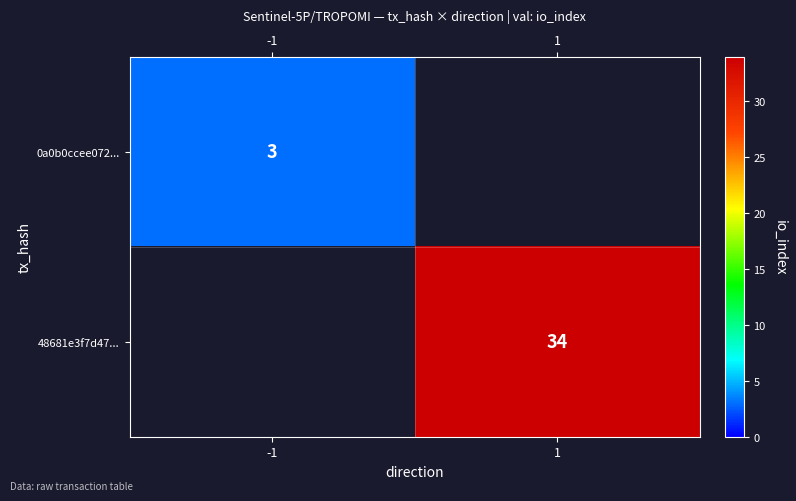

The value of 48681e3f7d47... at 1 is 47. True or false?

False